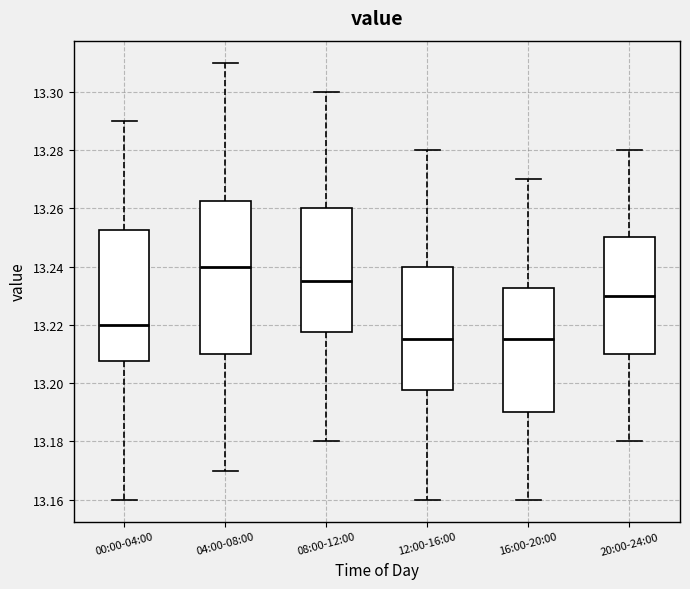

Reading left to right, transcribe this box plot: for each box, give where its median line is, the range the box spans, and where its two whiskers end, as read against the y-axis. The values are not printed on the chart, so give them approximately, as read against the axis.

00:00-04:00: median 13.220, box 13.208 to 13.252, whiskers 13.160 to 13.290
04:00-08:00: median 13.240, box 13.210 to 13.262, whiskers 13.170 to 13.310
08:00-12:00: median 13.236, box 13.218 to 13.260, whiskers 13.180 to 13.300
12:00-16:00: median 13.216, box 13.198 to 13.240, whiskers 13.160 to 13.280
16:00-20:00: median 13.216, box 13.190 to 13.232, whiskers 13.160 to 13.270
20:00-24:00: median 13.230, box 13.210 to 13.250, whiskers 13.180 to 13.280